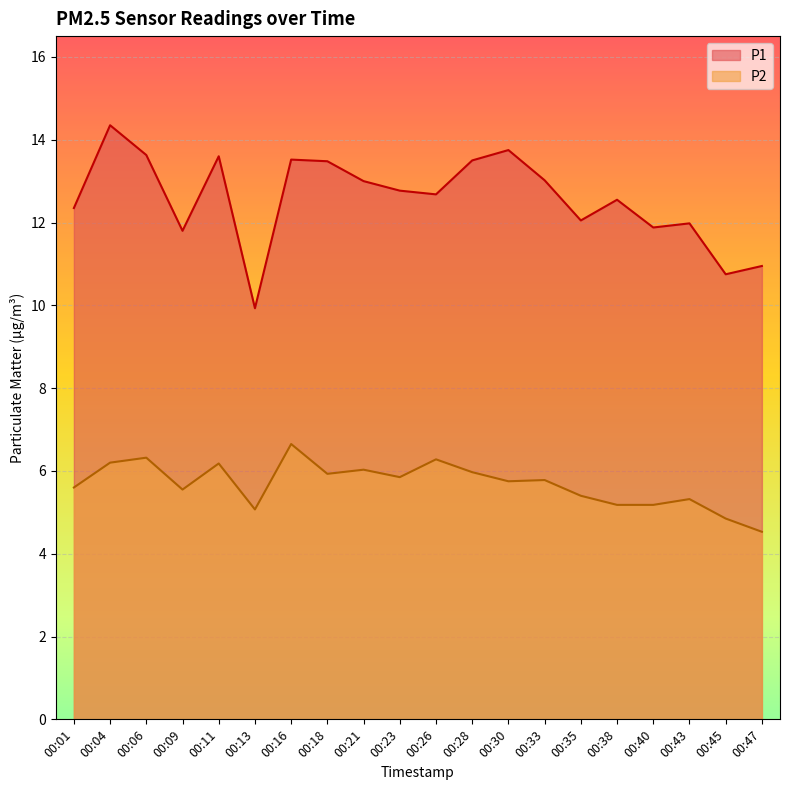

What is the difference between the highest and lowest values at 00:04?

8.1